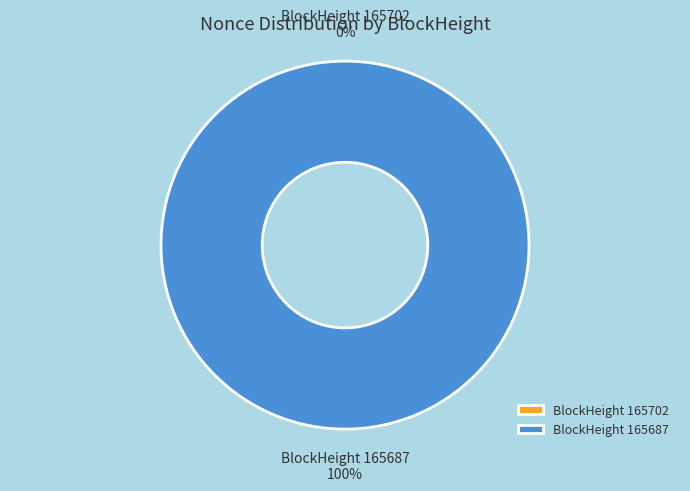

Does 165702 account for over 50% of the chart?

No